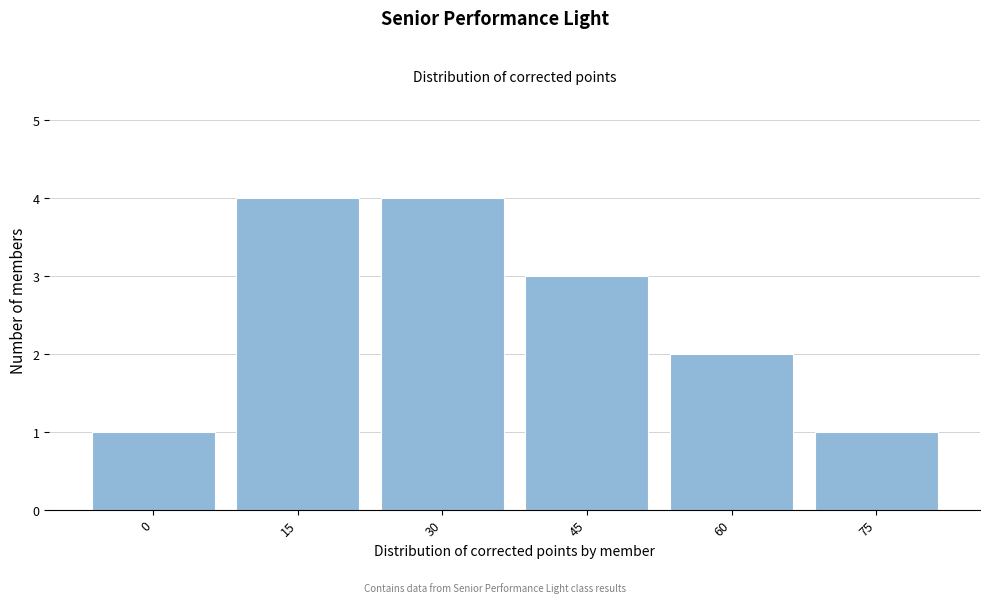

Reading right to left, extract all data points from this chart.

75=1	60=2	45=3	30=4	15=4	0=1